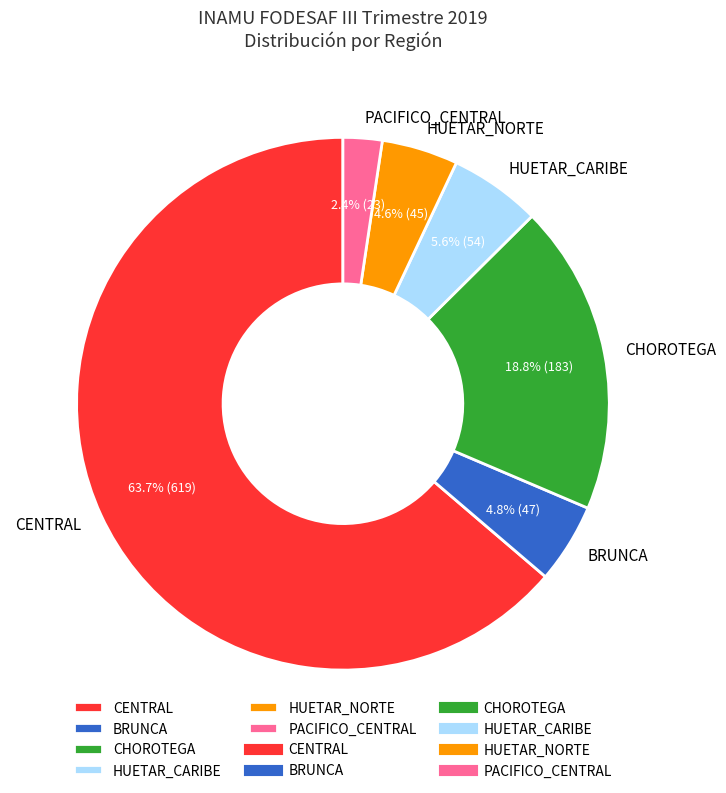

To the nearest percent, what is the combined percentage of HUETAR_CARIBE and PACIFICO_CENTRAL?

8%